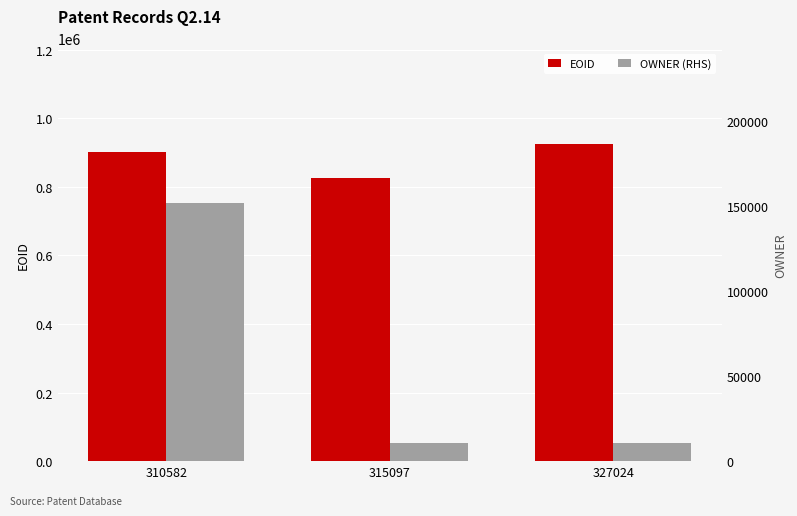

List the series in order of their peak value, lowest first.

OWNER (RHS), EOID